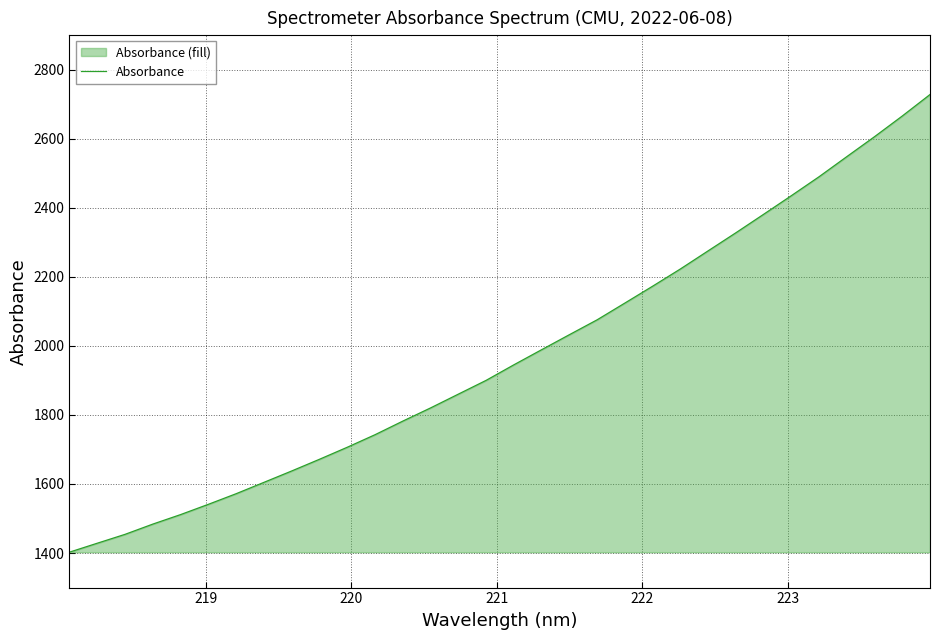

How many series are shown in this chart?

1